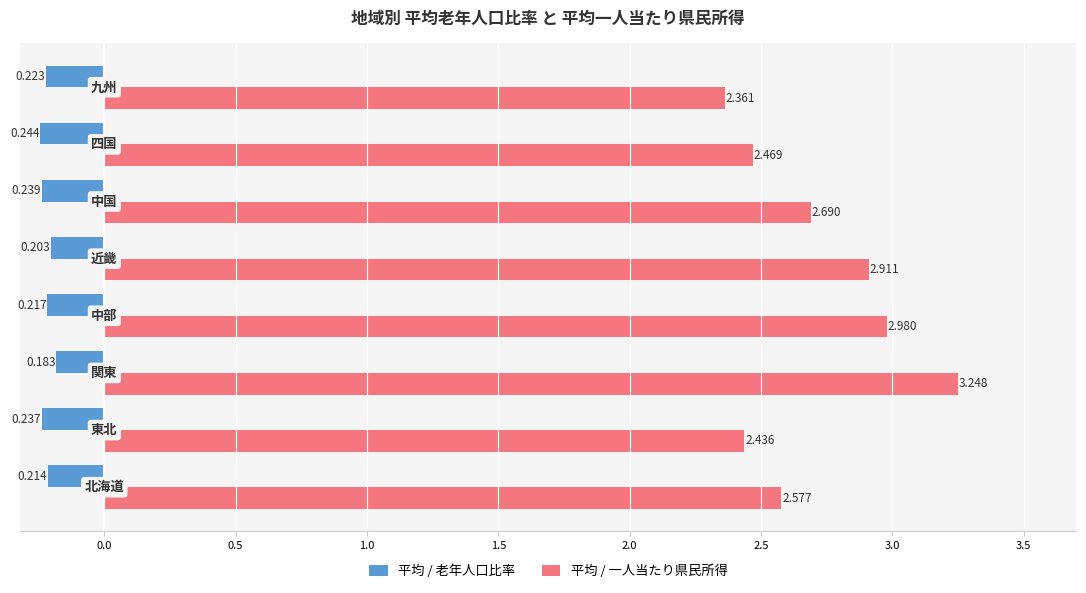

Rank the series by their maximum value, from lowest to highest.

平均 / 老年人口比率, 平均 / 一人当たり県民所得